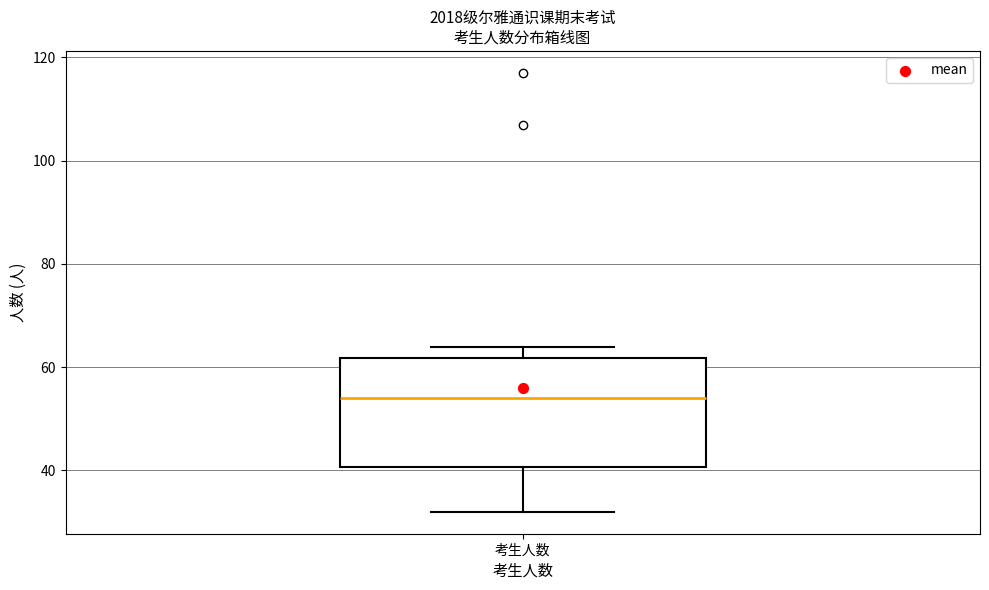

Where is the upper edge of the box for 考生人数 on the y-axis? The values are not printed on the chart, so give them approximately, as read against the axis.

62